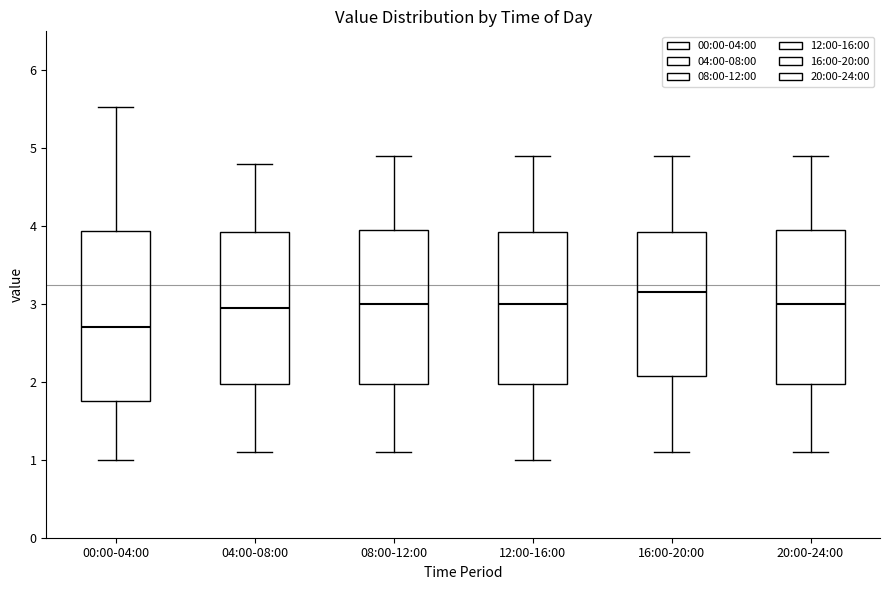

Reading left to right, read every box against the y-axis: the position of its median line, the range the box covers, and the ends of its whiskers. The values are not printed on the chart, so give them approximately, as read against the axis.

00:00-04:00: median 2.7, box 1.8 to 3.9, whiskers 1.0 to 5.5
04:00-08:00: median 3.0, box 2.0 to 3.9, whiskers 1.1 to 4.8
08:00-12:00: median 3.0, box 2.0 to 4.0, whiskers 1.1 to 4.9
12:00-16:00: median 3.0, box 2.0 to 3.9, whiskers 1.0 to 4.9
16:00-20:00: median 3.2, box 2.1 to 3.9, whiskers 1.1 to 4.9
20:00-24:00: median 3.0, box 2.0 to 4.0, whiskers 1.1 to 4.9